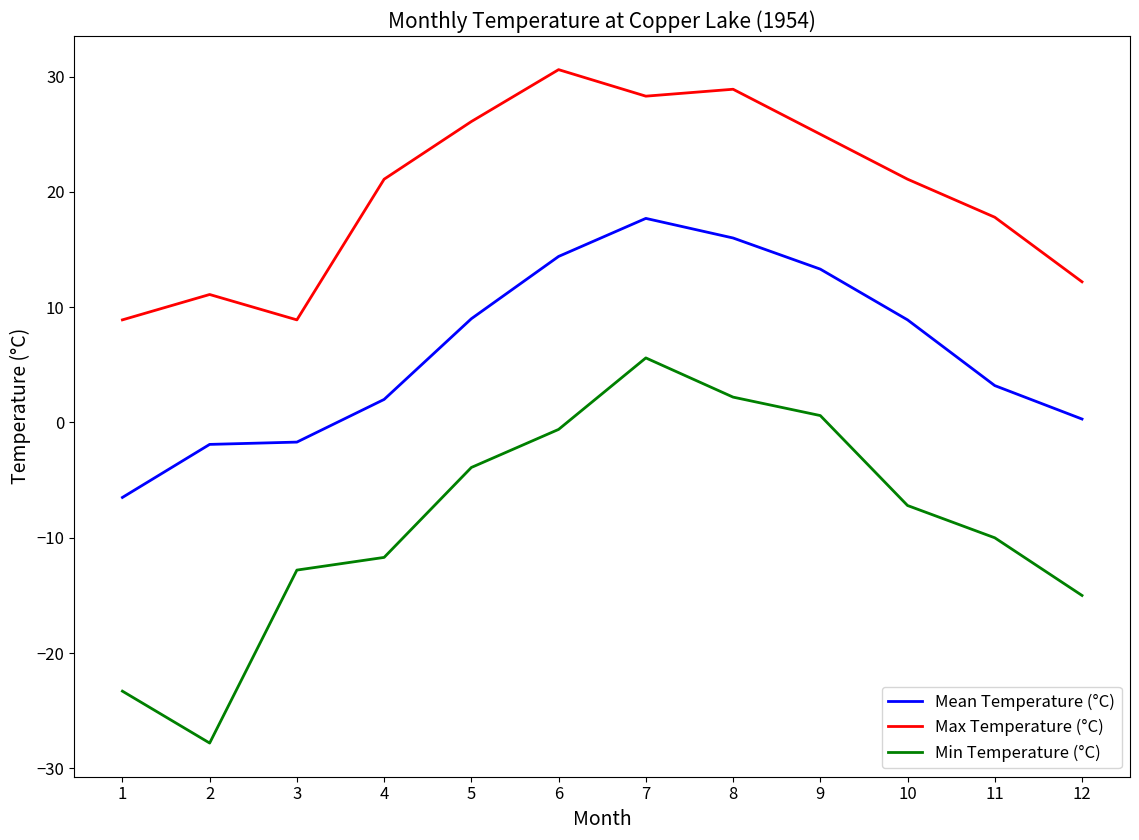

True or false: Min Temperature (°C) and Mean Temperature (°C) cross at least once.

False